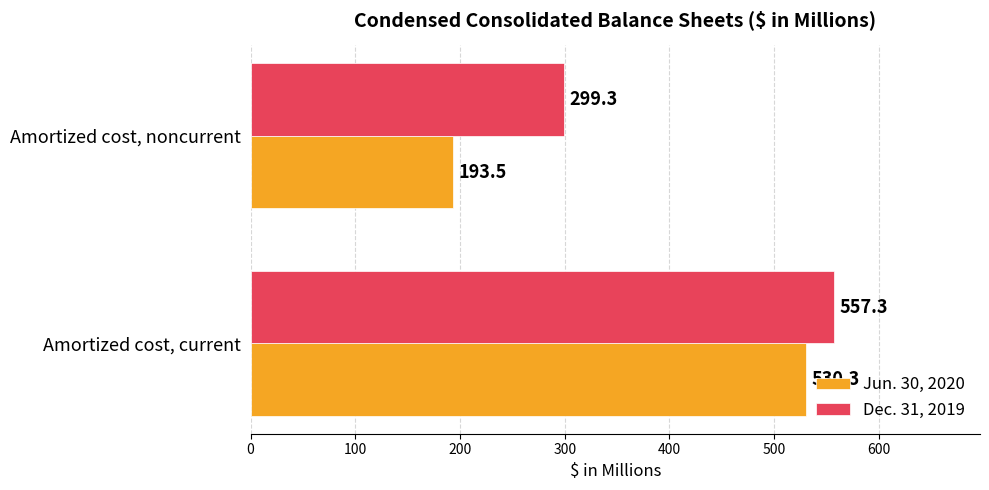

True or false: Dec. 31, 2019 has a value of 513.9 at Amortized cost, noncurrent.

False